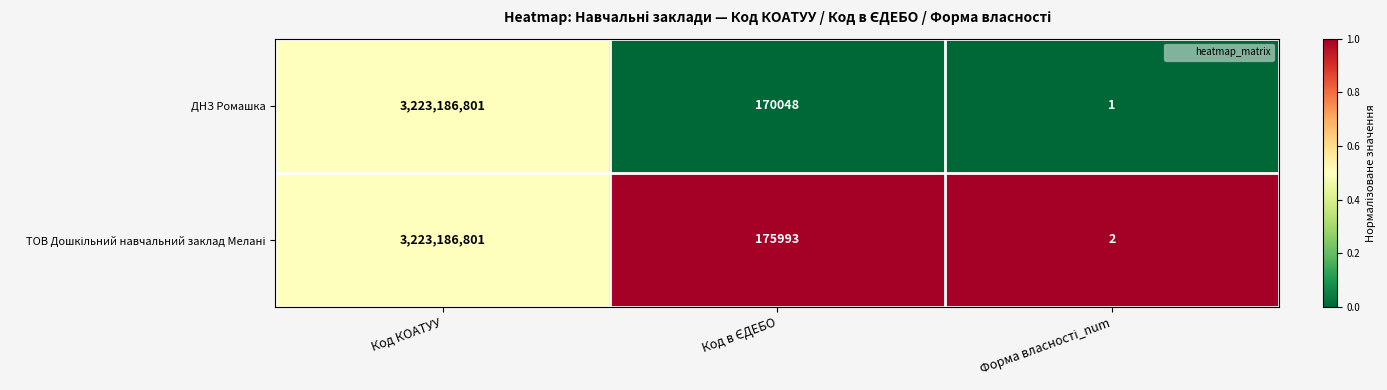

What is the difference between the maximum and second lowest values in the ДНЗ Ромашка series?

3223016753